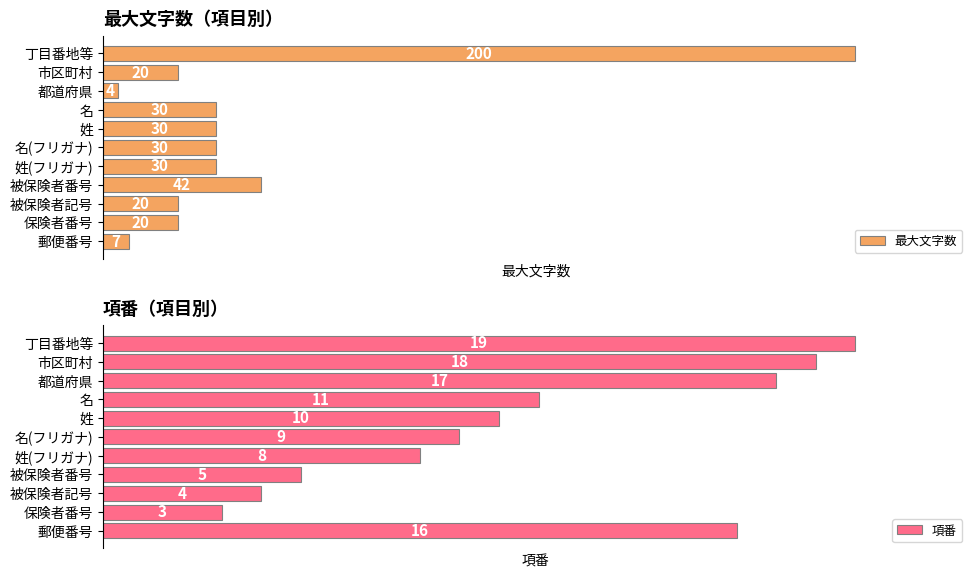

What is the difference between the second highest and minimum values in the 項番 series?

15